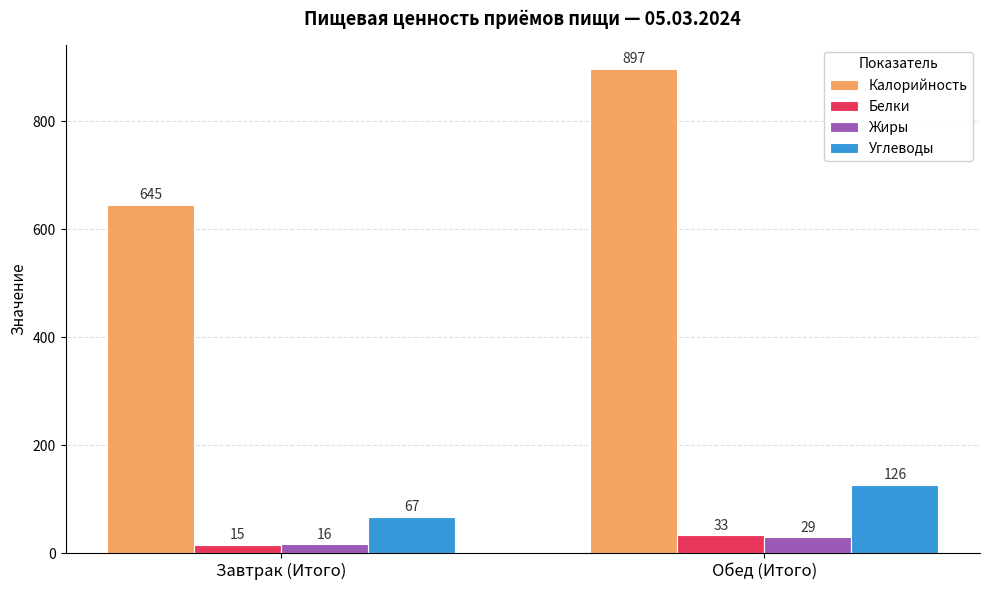

Rank the series by their maximum value, from highest to lowest.

Калорийность, Углеводы, Белки, Жиры